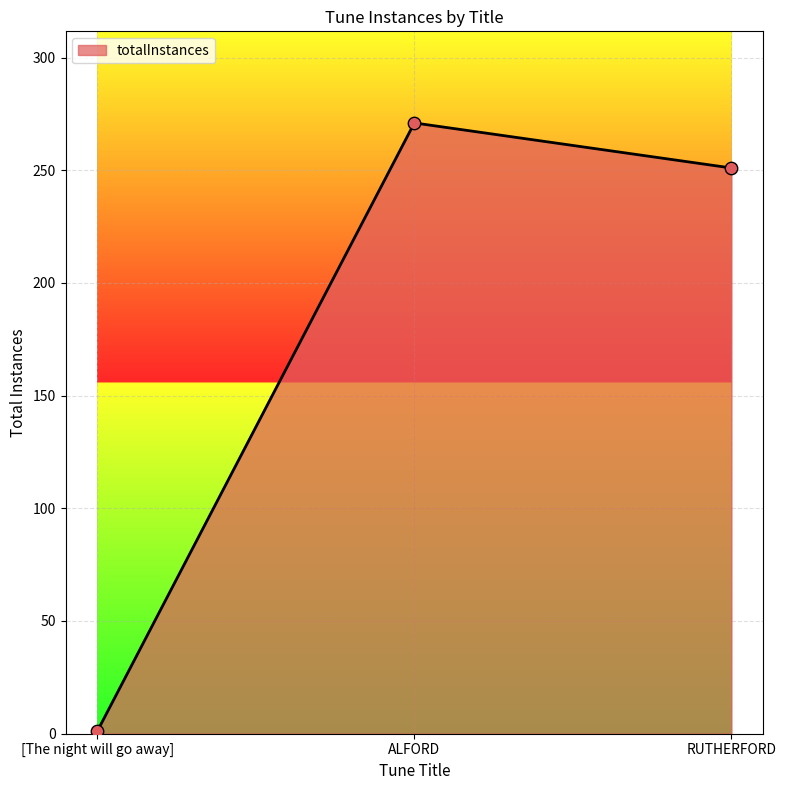

Which has a higher value, [The night will go away] or ALFORD?

ALFORD